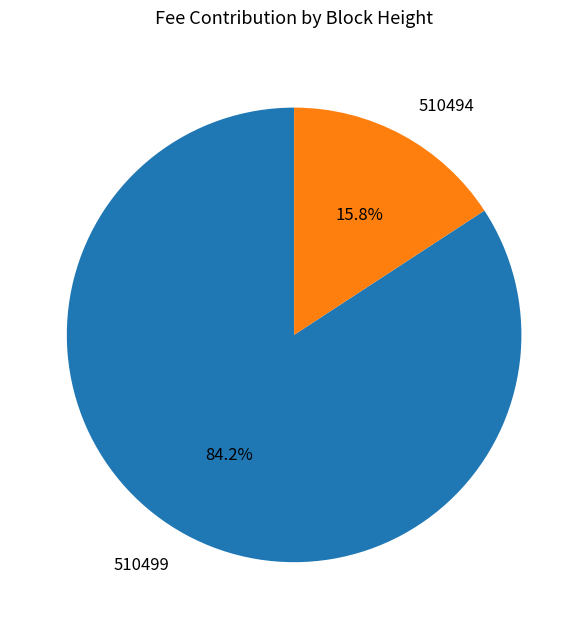

How much of the chart is everything except 510494?

84.2%